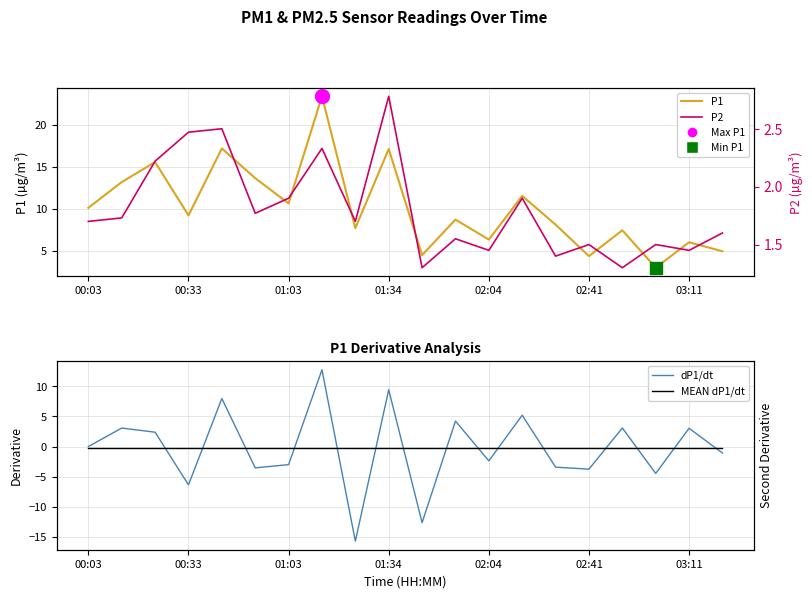

Reading left to right, transcribe all the data shown in this chart.

P1: 10.1	13.2	15.6	9.2	17.2	13.6	10.6	23.4	7.7	17.1	4.5	8.7	6.3	11.5	8.1	4.3	7.4	3.0	6.0	4.9
P2: 1.7	1.7	2.2	2.5	2.5	1.8	1.9	2.3	1.7	2.8	1.3	1.6	1.4	1.9	1.4	1.5	1.3	1.5	1.4	1.6
dP1/dt: 0.0	3.1	2.4	-6.4	8.0	-3.5	-3.0	12.7	-15.7	9.4	-12.6	4.2	-2.4	5.2	-3.4	-3.8	3.1	-4.5	3.0	-1.1
MEAN dP1/dt: -0.3	-0.3	-0.3	-0.3	-0.3	-0.3	-0.3	-0.3	-0.3	-0.3	-0.3	-0.3	-0.3	-0.3	-0.3	-0.3	-0.3	-0.3	-0.3	-0.3